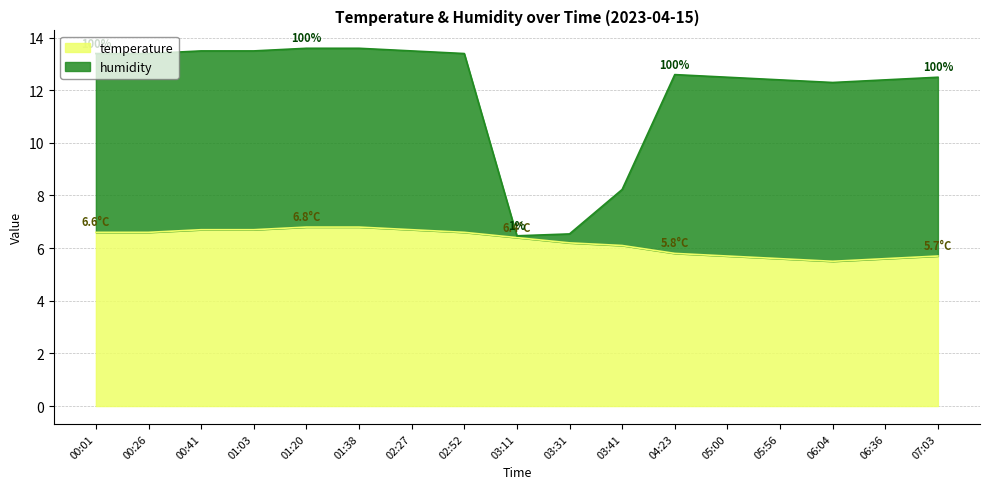

Count the number of values greater than 6.

11